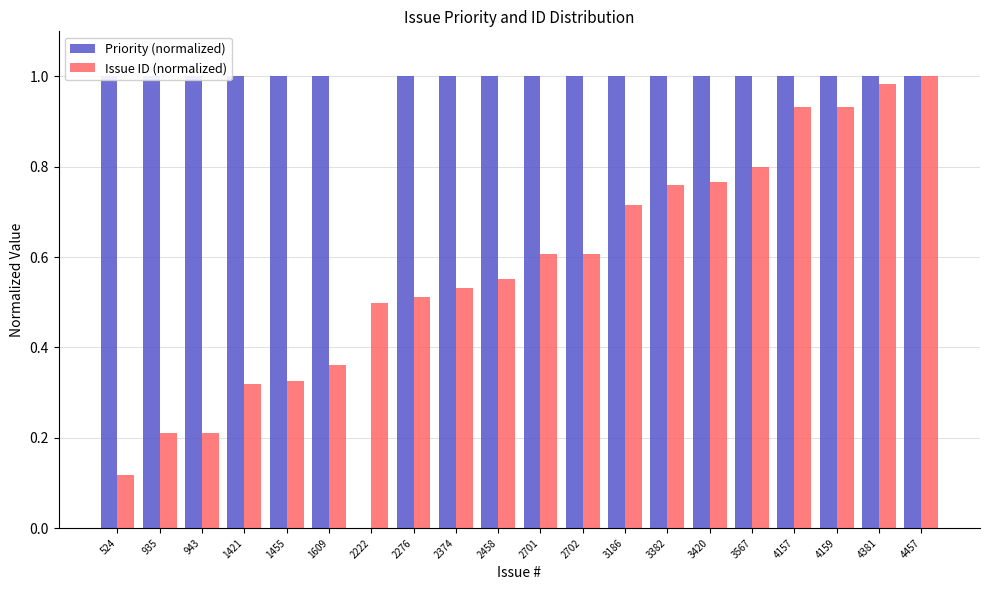

Which series changed the most between 2276 and 2701?

Issue ID (normalized)